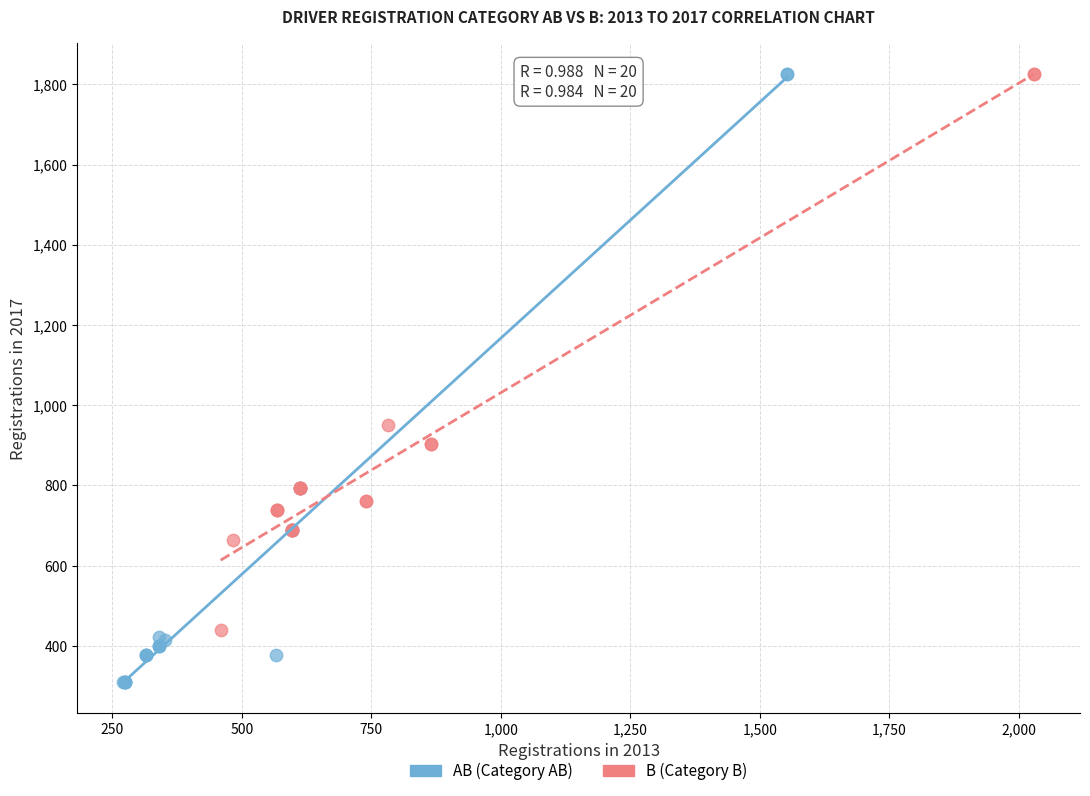

Which series has the largest Y range (max minus min)?

AB (Category AB)